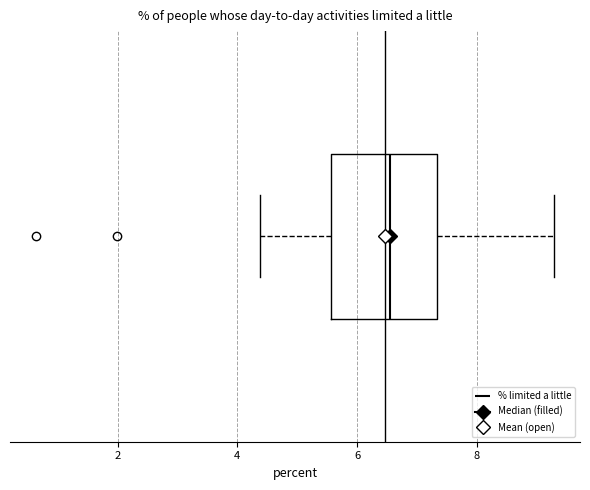

Where does the median line of the box sit on the x-axis? The values are not printed on the chart, so give them approximately, as read against the axis.

6.6